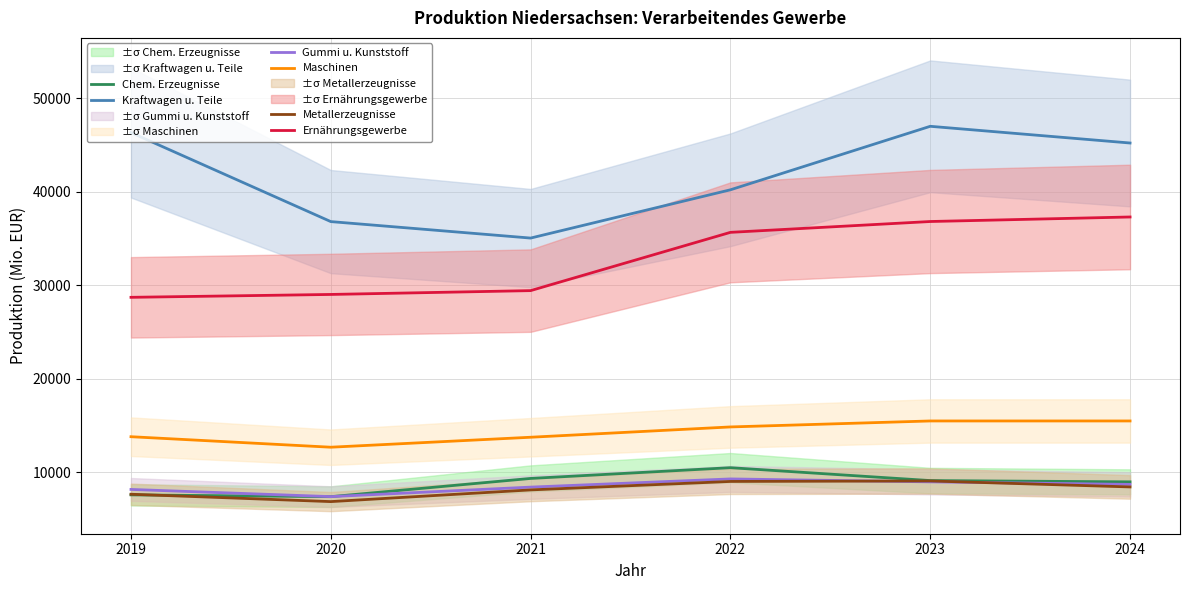

What is the total value across all series at 2022?

119416